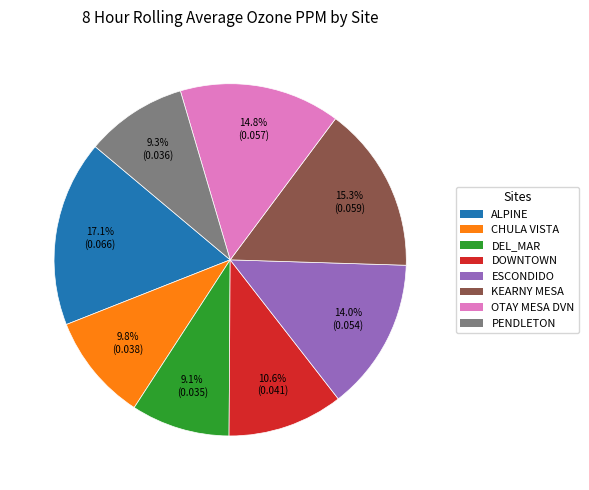

Which slice is the largest?

ALPINE